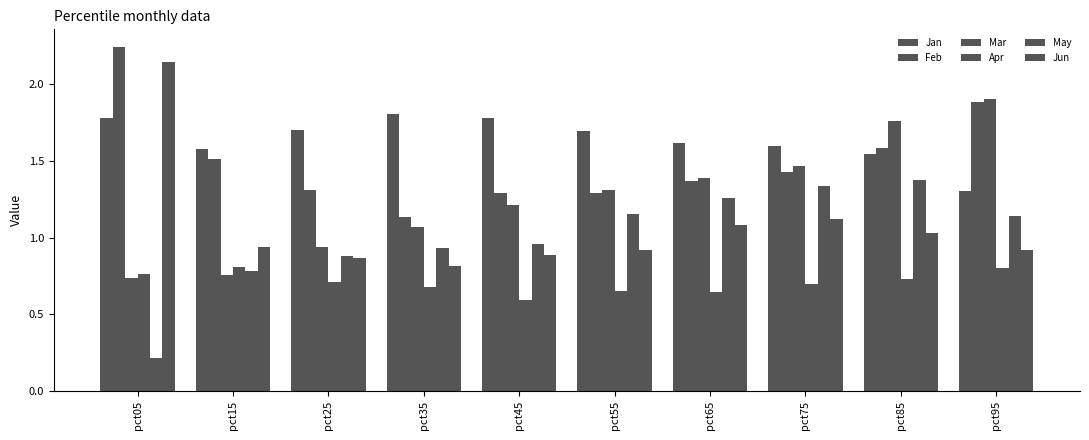

What is the spread (max minus min) of values at pct65?

1.0